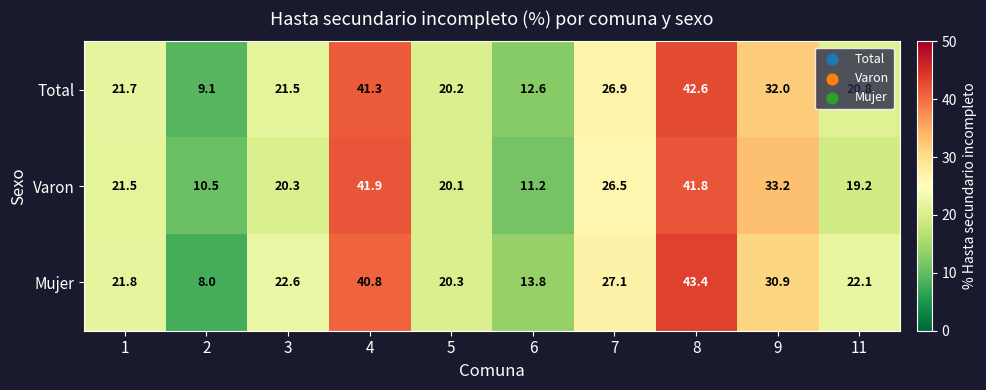

What value does the Varon series have at 3?

20.3